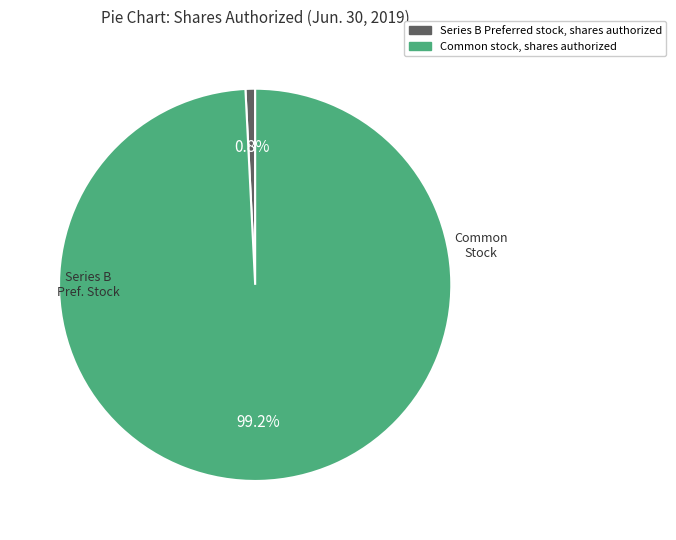

Does Series B Preferred stock, shares authorized represent more than half of the total?

No